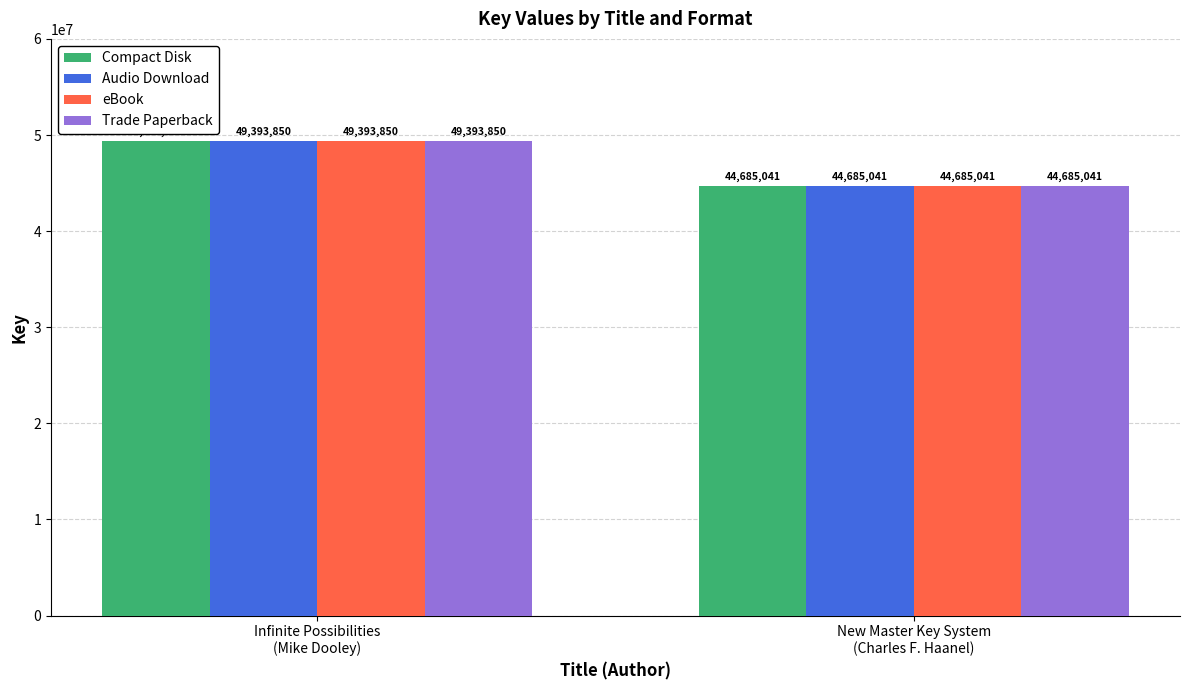

Does the chart contain stacked bars?

No